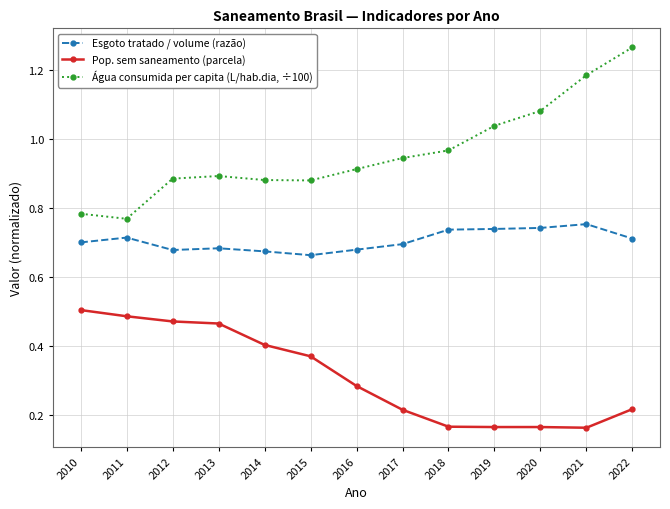

List the series in order of their overall mean, lowest first.

Pop. sem saneamento (parcela), Esgoto tratado / volume (razão), Água consumida per capita (L/hab.dia, ÷100)